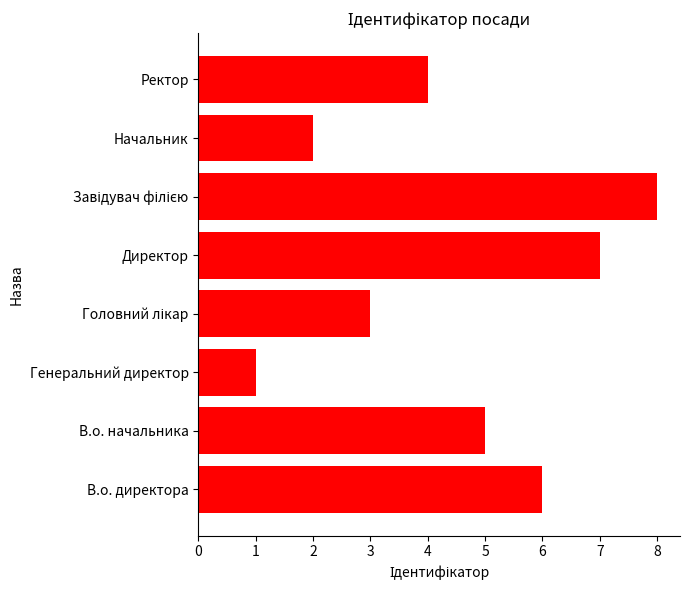

What is the maximum value shown in the chart?

8